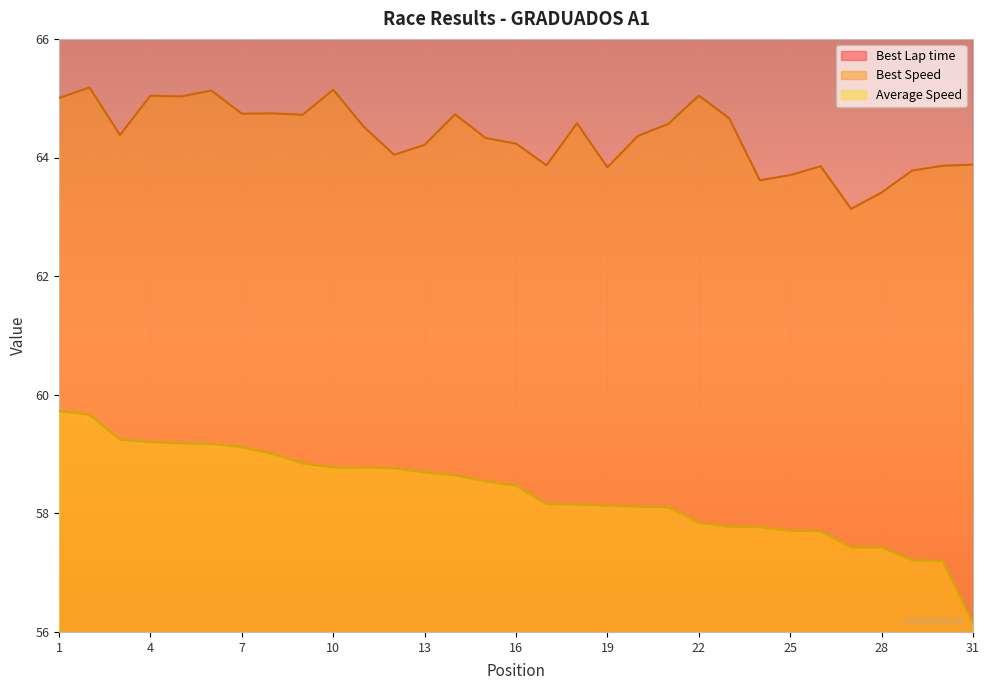

Where is Best Speed nearest to the value 64?

12